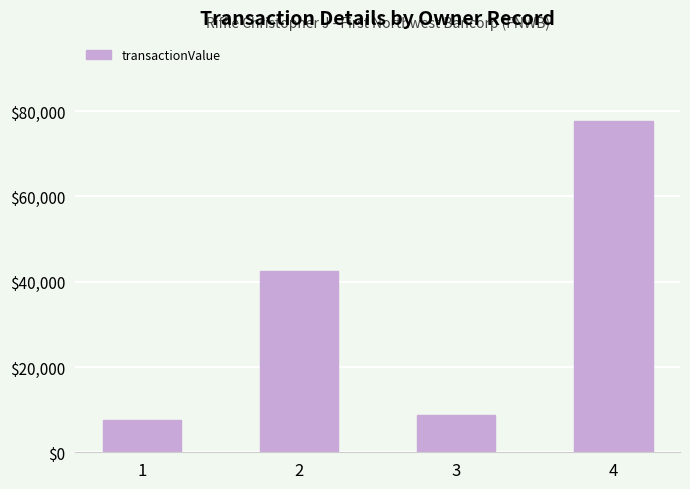

What is the difference between the second highest and second lowest values?

33825